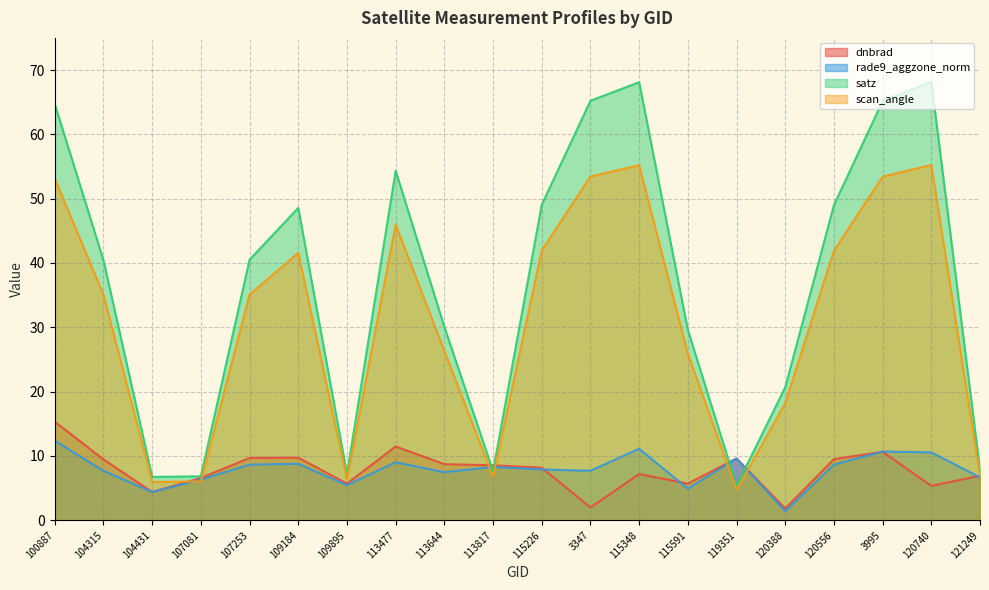

Reading left to right, what are all the values shown in this chart?

dnbrad: 15.3	9.5	4.4	6.6	9.7	9.7	5.7	11.5	8.7	8.5	8.2	2.0	7.2	5.7	9.6	1.8	9.5	10.6	5.4	6.9
rade9_aggzone_norm: 12.4	7.7	4.4	6.3	8.7	8.8	5.5	9.0	7.5	8.3	7.9	7.7	11.1	4.9	9.6	1.4	8.7	10.7	10.6	6.7
satz: 64.7	40.4	6.7	6.8	40.5	48.6	7.2	54.3	30.1	7.6	49.1	65.2	68.1	29.6	5.4	20.7	49.0	65.2	68.2	7.9
scan_angle: 53.1	35.0	6.0	6.1	35.1	41.6	6.4	46.0	26.3	6.8	41.9	53.5	55.2	25.9	4.7	18.2	41.9	53.4	55.2	7.0